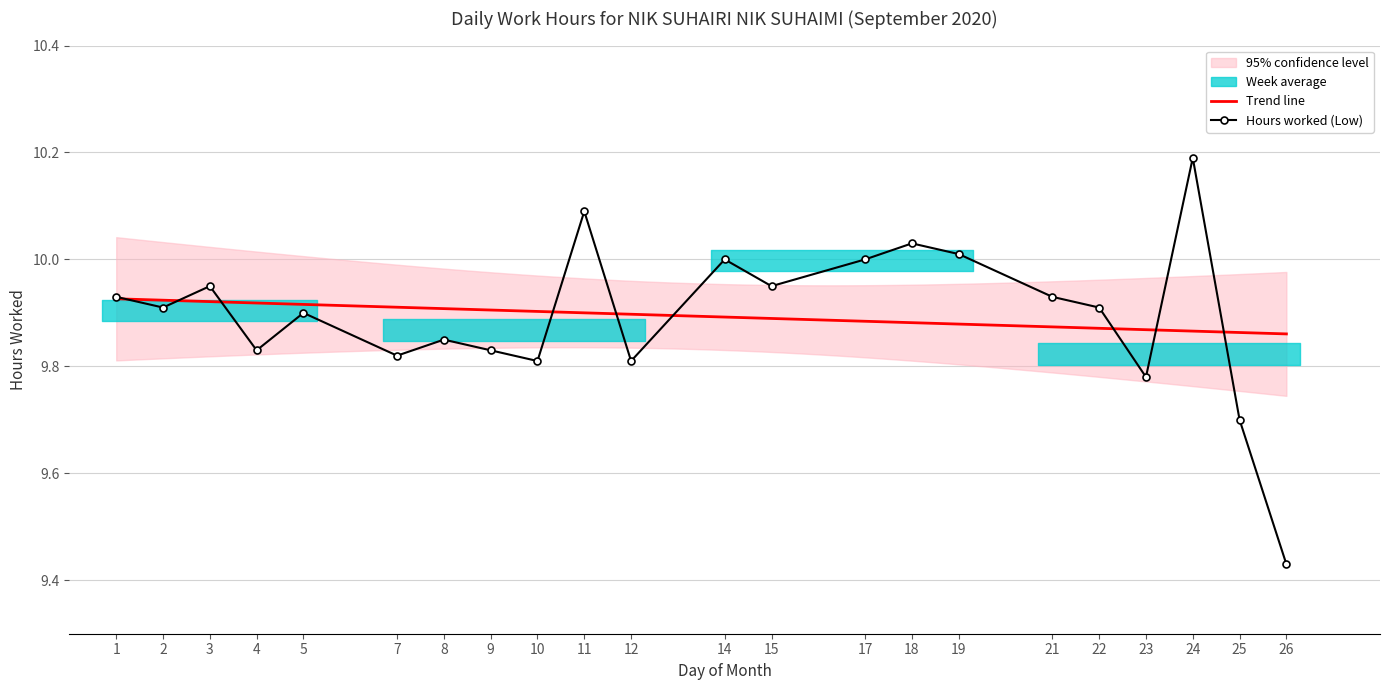

Rank the categories by value from highest to lowest.

24, 11, 18, 19, 14, 17, 3, 15, 1, 21, 2, 22, 5, 8, 4, 9, 7, 10, 12, 23, 25, 26